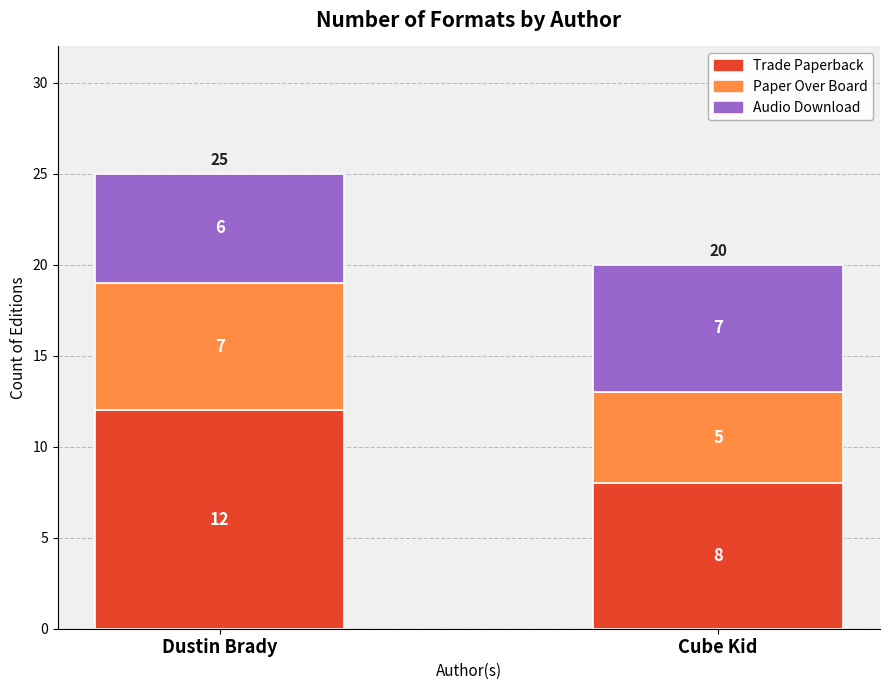

Which category has the lowest value in the Trade Paperback series?

Cube Kid